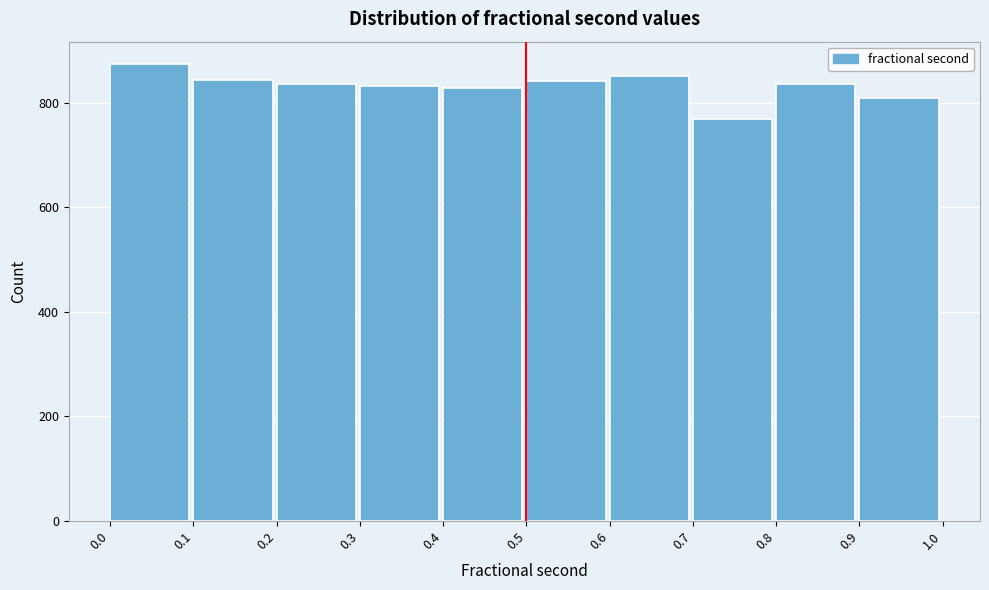

Reading left to right, list every bar in this chart as the range it spans on the x-axis followed by its height. The values are not printed on the chart, so give them approximately, as read against the axis.

0.0 to 0.1: 880
0.1 to 0.2: 840
0.2 to 0.3: 840
0.3 to 0.4: 840
0.4 to 0.5: 820
0.5 to 0.6: 840
0.6 to 0.7: 860
0.7 to 0.8: 760
0.8 to 0.9: 840
0.9 to 1.0: 820